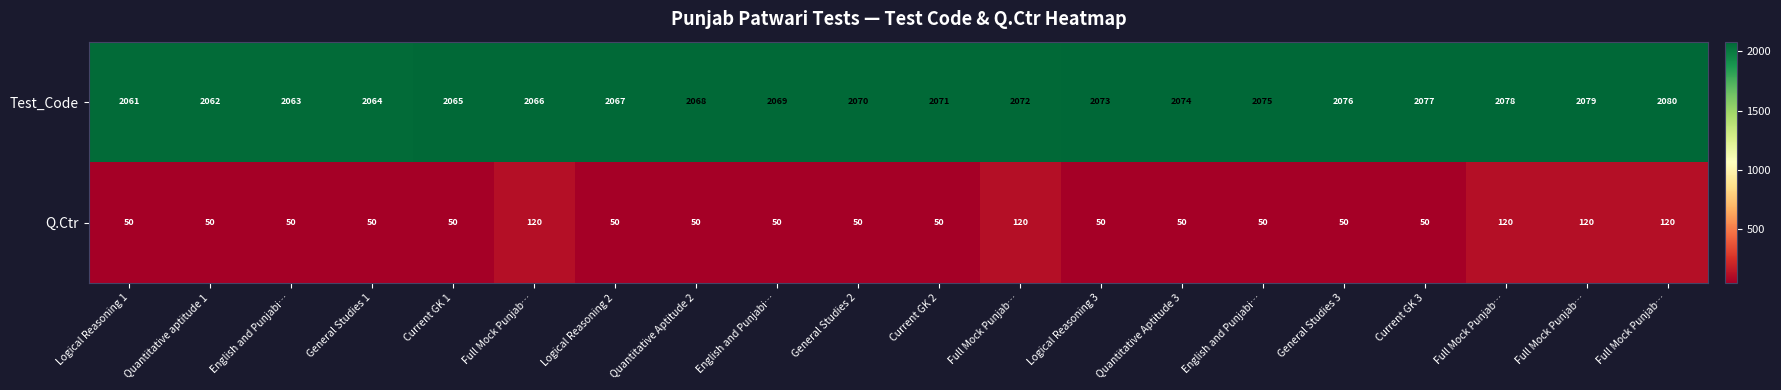

How many data points in Test_Code are less than 2071?

10